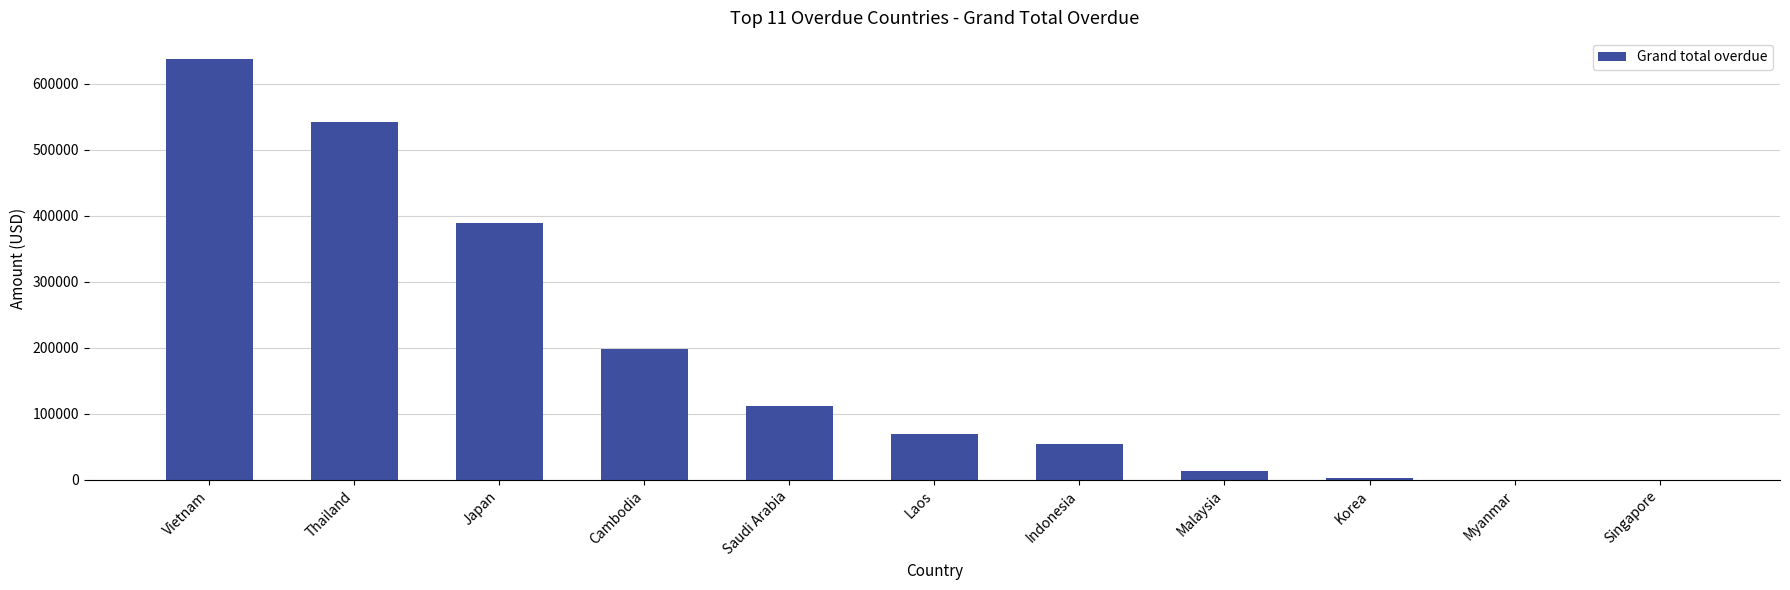

What is the sum of the values at Indonesia and Laos?

123717.2